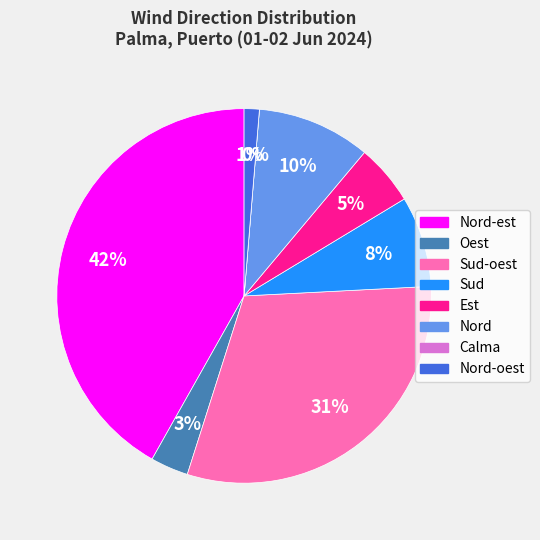

Does Nord represent more than half of the total?

No